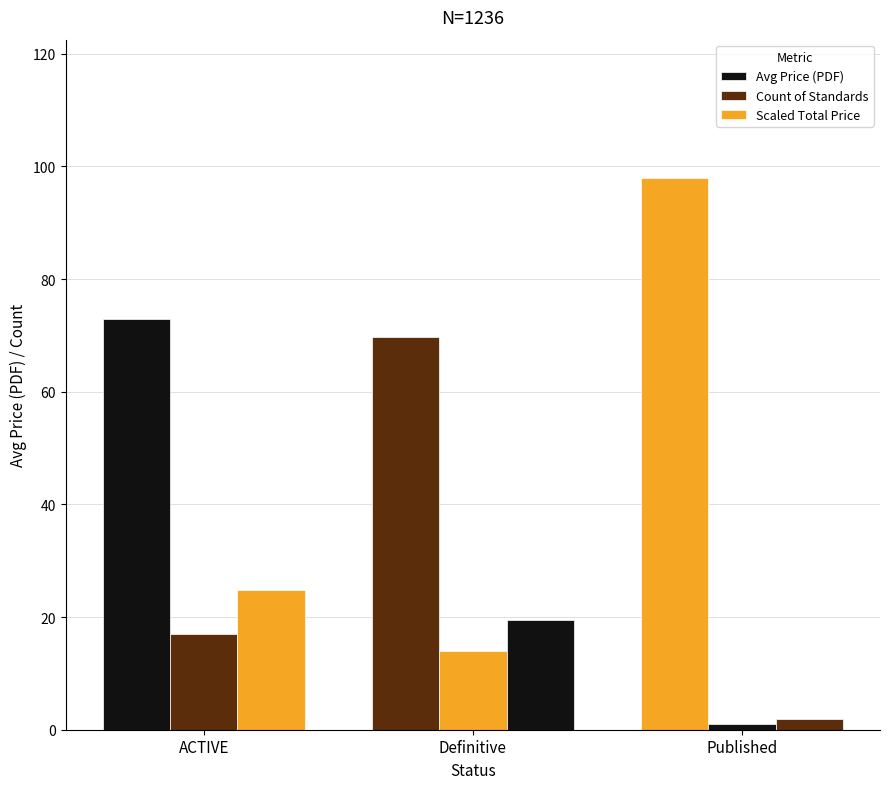

What is the difference between the Avg Price (PDF) values at Published and ACTIVE?

25.1